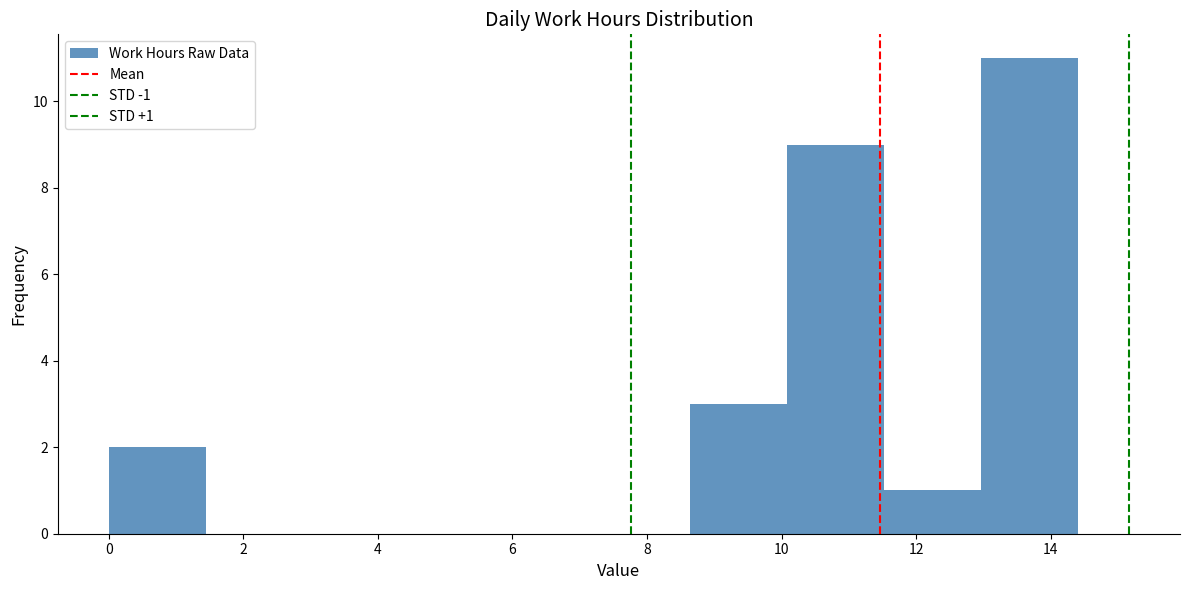

Over which range of the x-axis is the bar tallest?

12.96 to 14.40